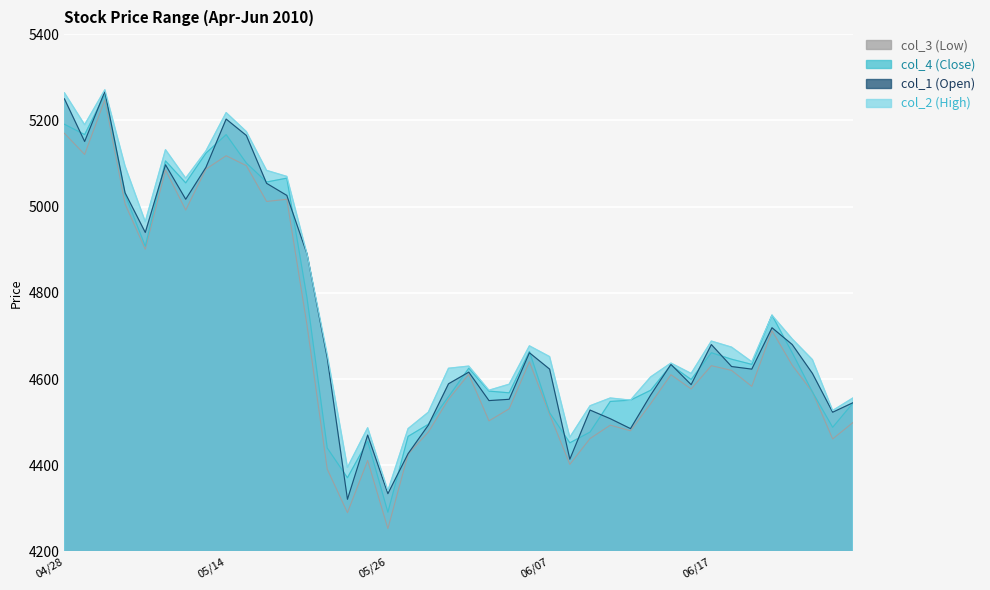

At which category does col_4 (Close) reach its first local peak?

2010/05/06